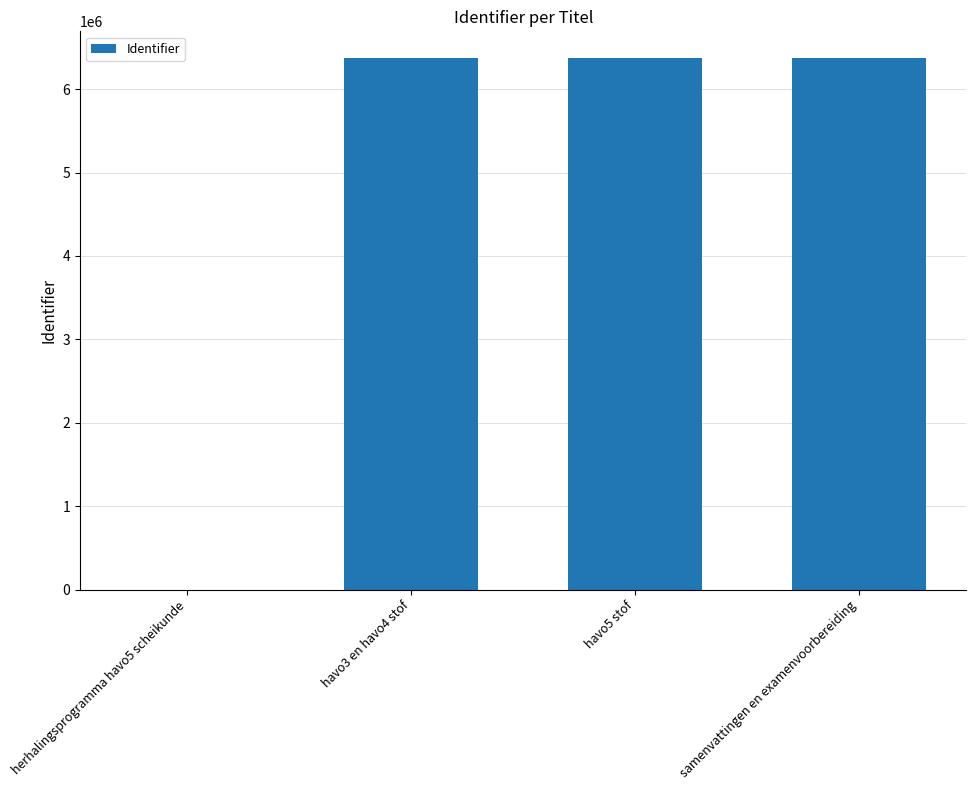

Read the value at samenvattingen en examenvoorbereiding.

6374705